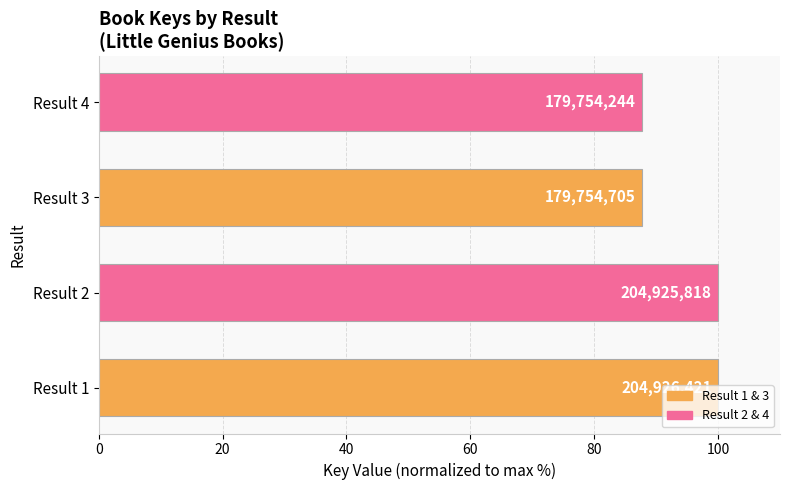

How many bars are there in total?

4